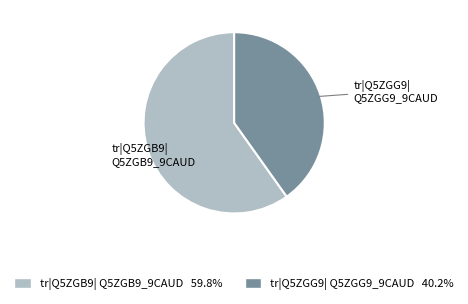

How many slices are in this pie chart?

2